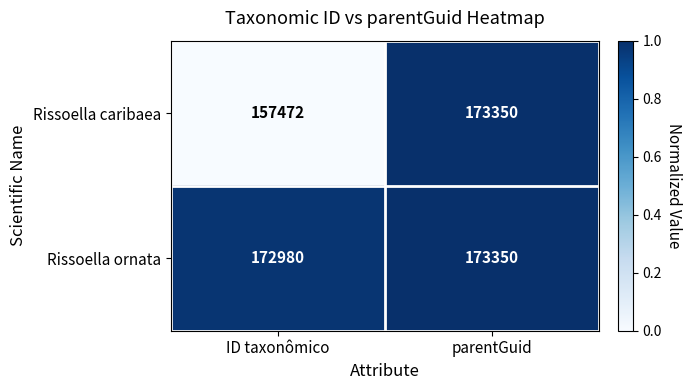

At ID taxonômico, list the series in order from smallest to largest.

Rissoella caribaea, Rissoella ornata